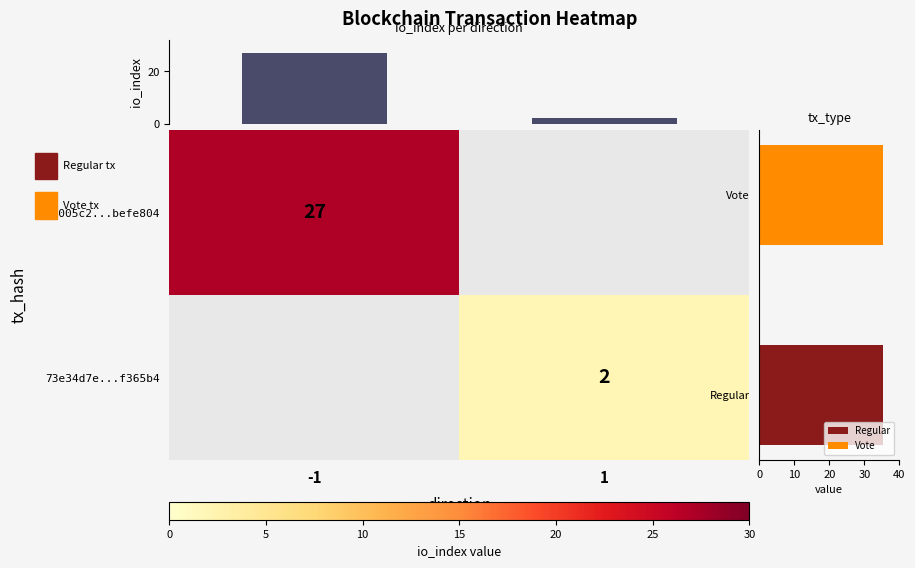

What is the difference between the io_index values at 1 and -1?

25.0